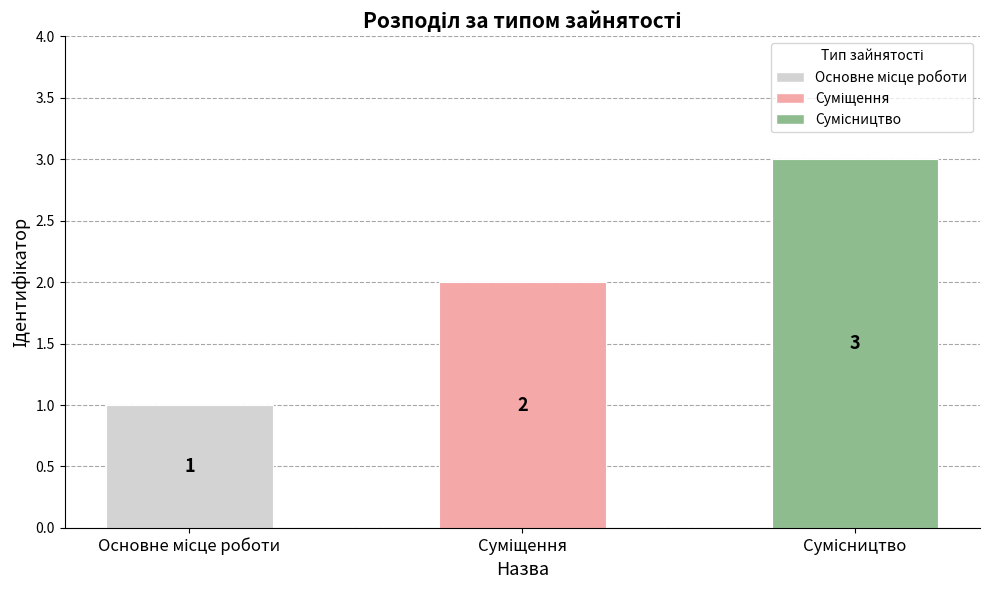

How many bars are there in total?

3